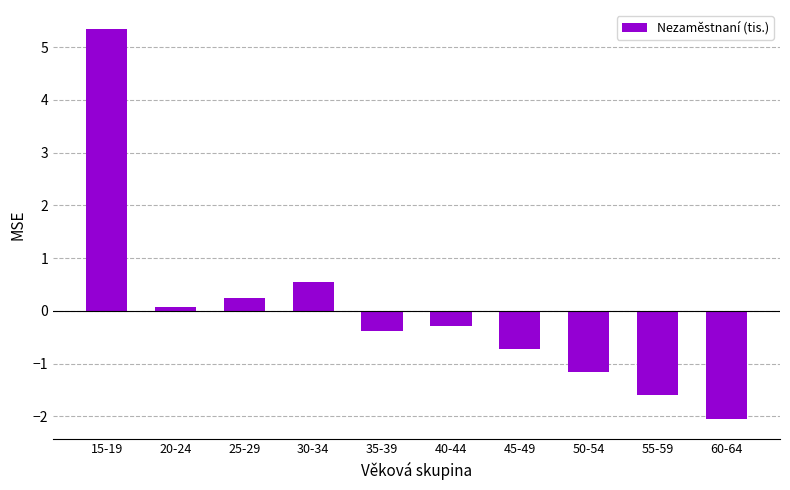

What is the smallest value displayed?

-2.1